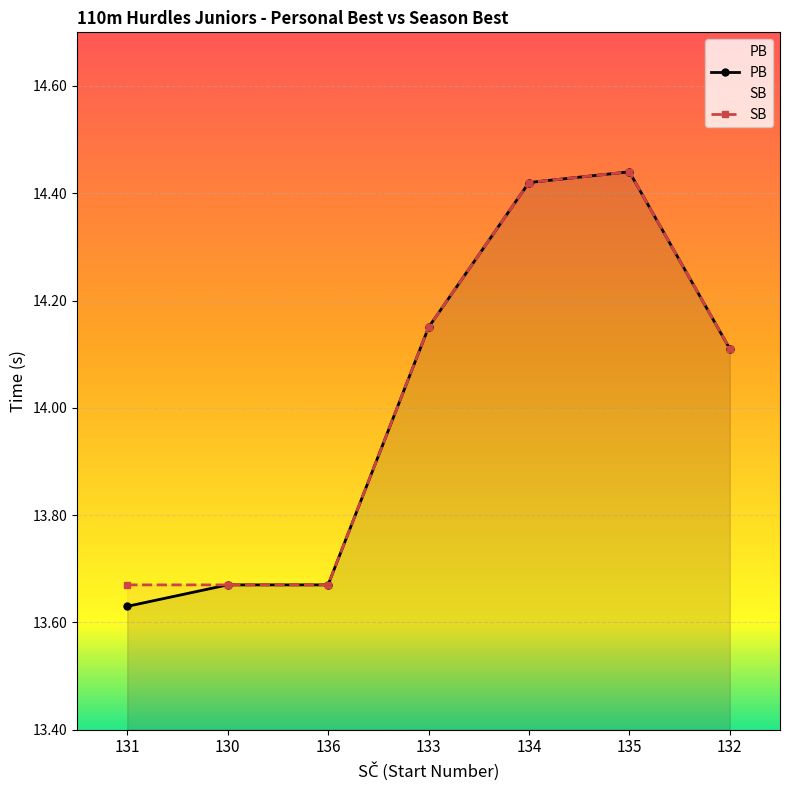

Which series has the widest spread of values?

PB